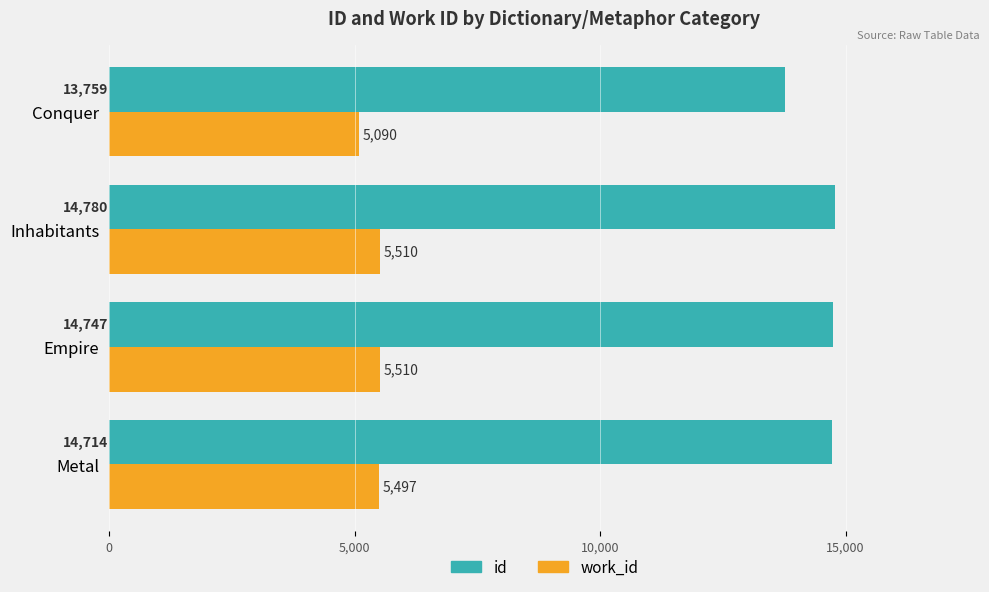

Is it true that id equals 13759 at Conquer?

True